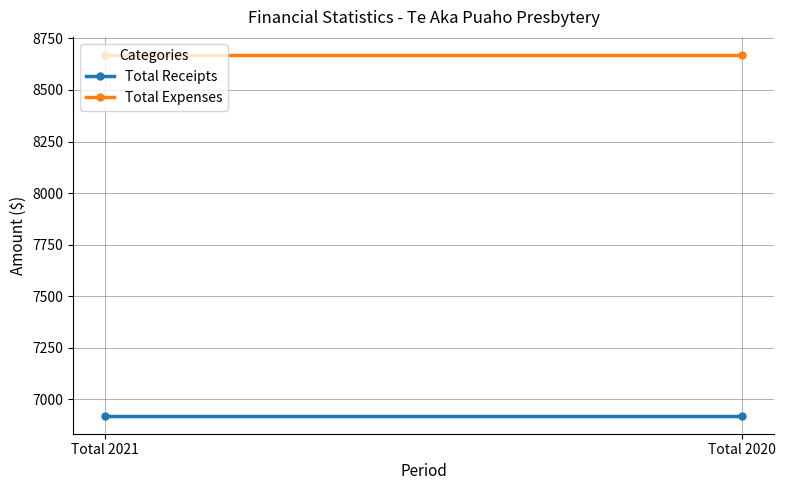

Between Total 2021 and Total 2020, which series saw the biggest shift?

Total Receipts